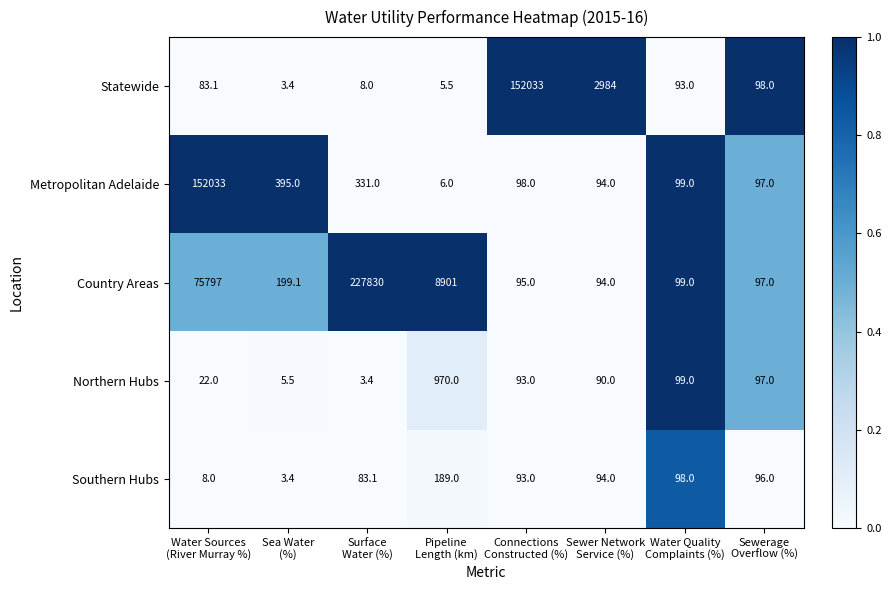

What is the difference between the maximum and minimum values in the Country Areas series?

227736.0